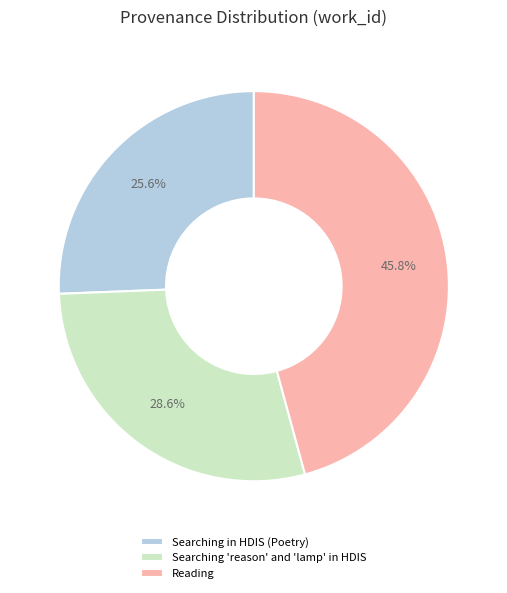

Is it true that Reading is 57% of the pie?

False